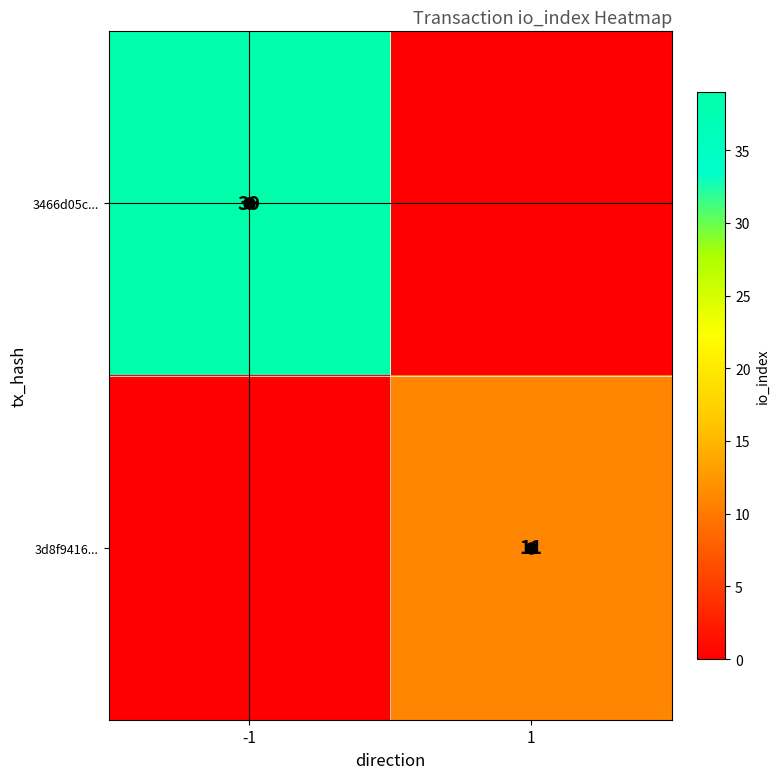

At -1, list the series in order from largest to smallest.

3466d05c..., 3d8f9416...